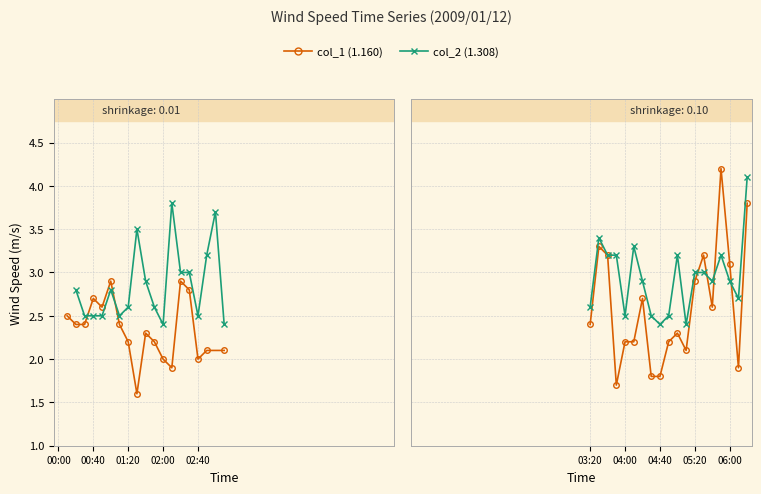

Is it true that col_1 (1.160) equals 0.9 at 03:20?

False